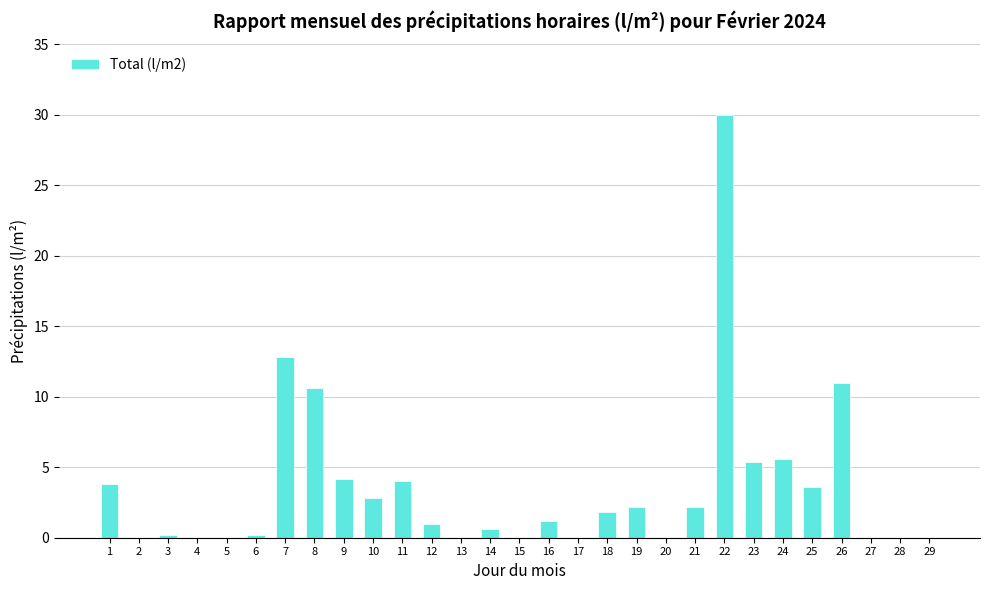

Is it true that the value at 29 is 0.0?

True